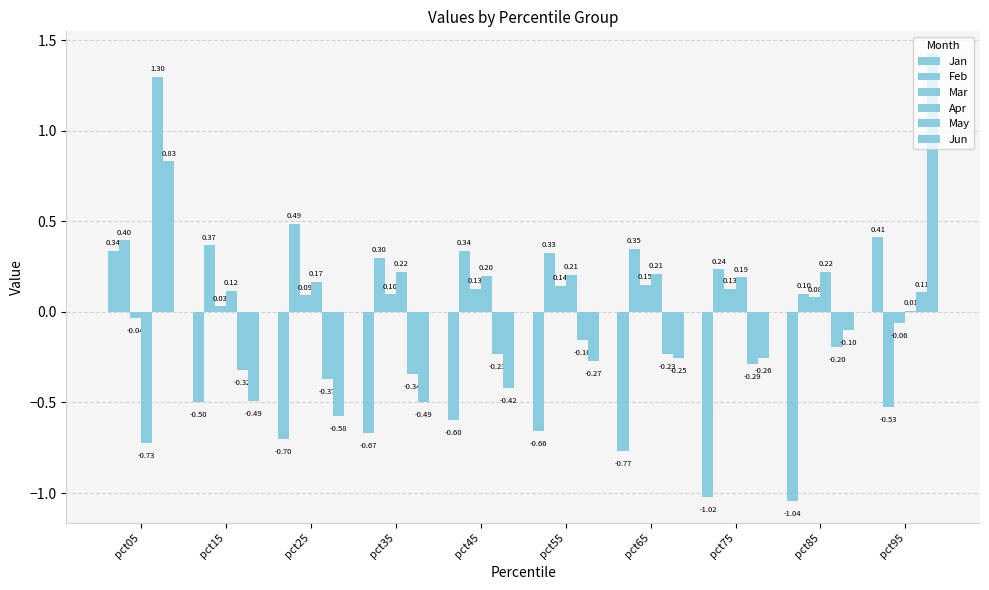

What is the total value across all series at pct35?

-0.9